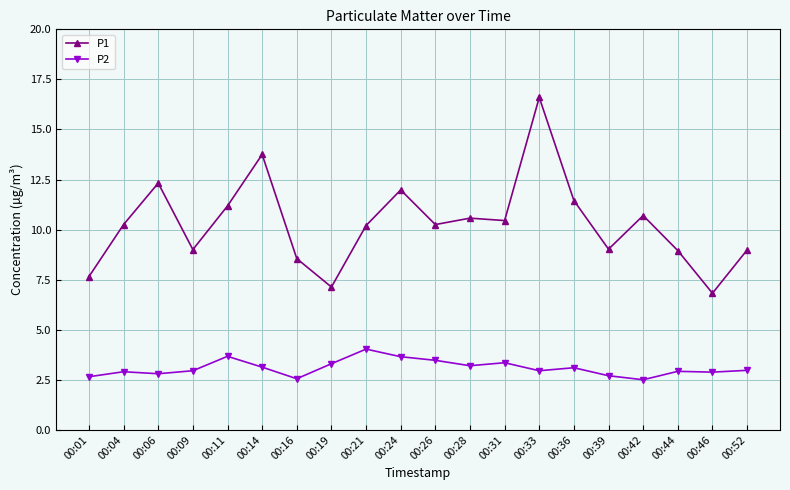

What is the value of the P2 point at the 5th from the left?

3.7